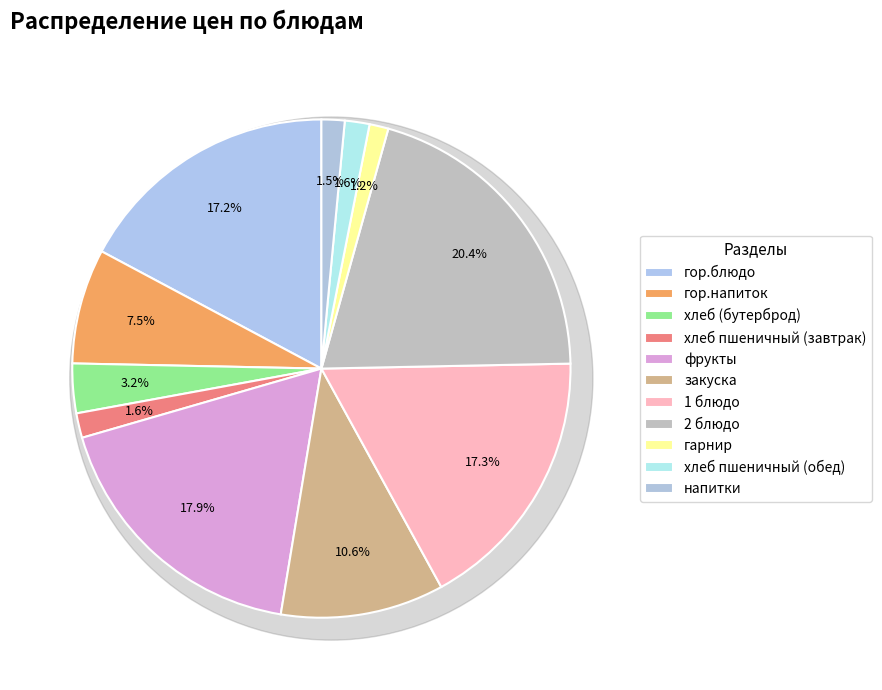

Between хлеб (бутерброд) and напитки, which is larger?

хлеб (бутерброд)